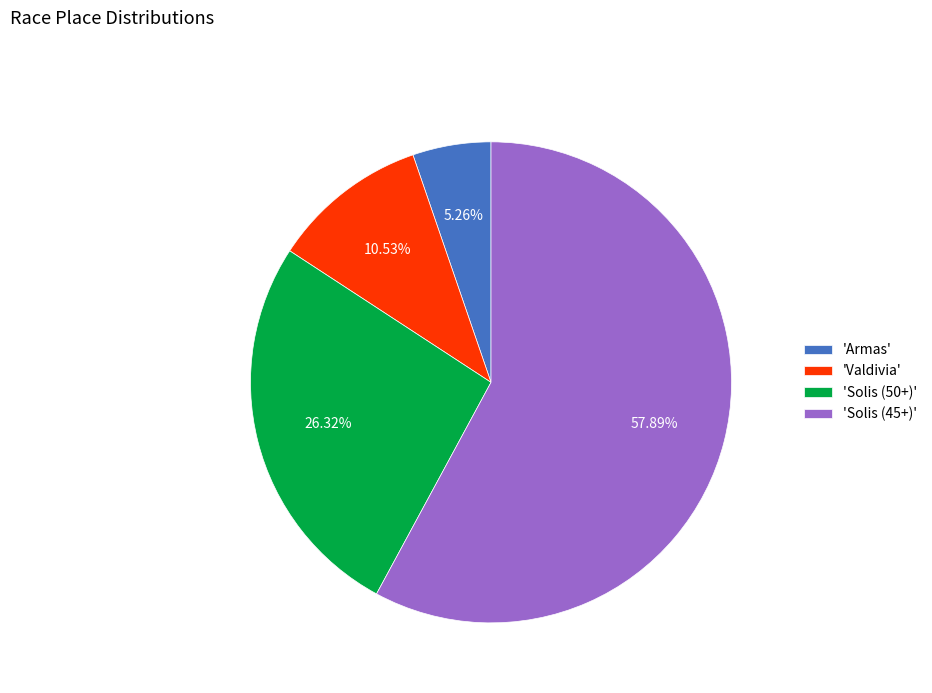

Is the sum of 'Solis (50+)' and 'Valdivia' greater than half?

No